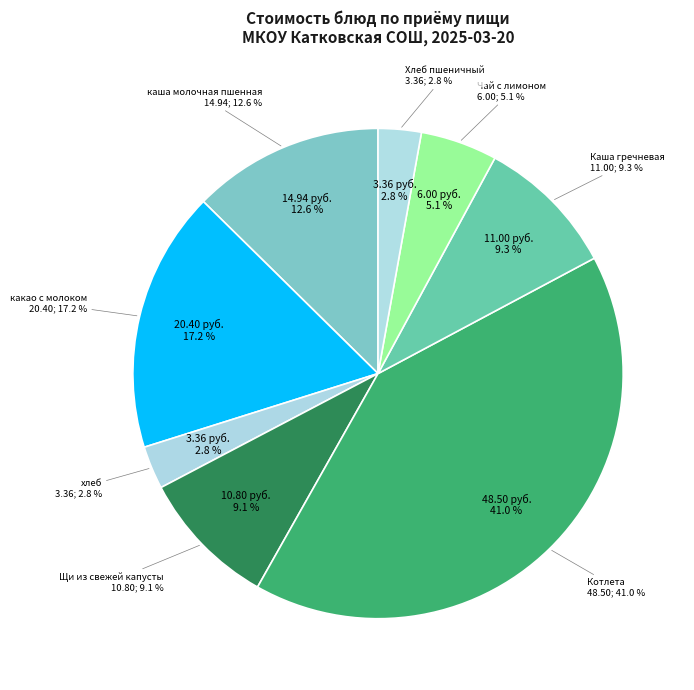

Approximately how many times larger is the value at Каша гречневая compared to Щи из свежей капусты?

1.0